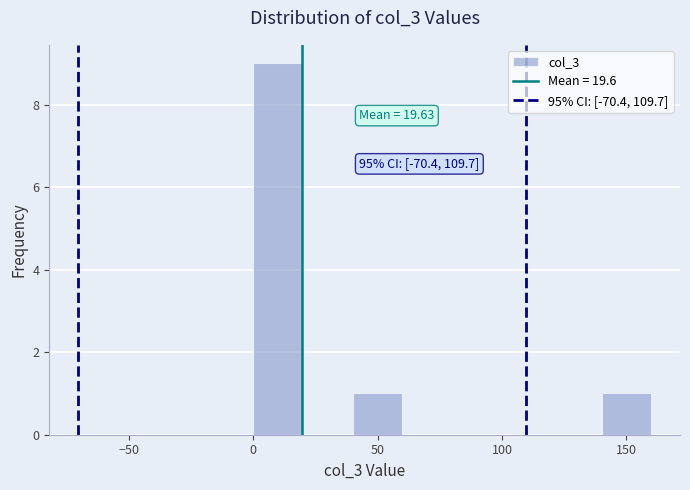

Which range on the x-axis has the tallest bar?

0 to 20